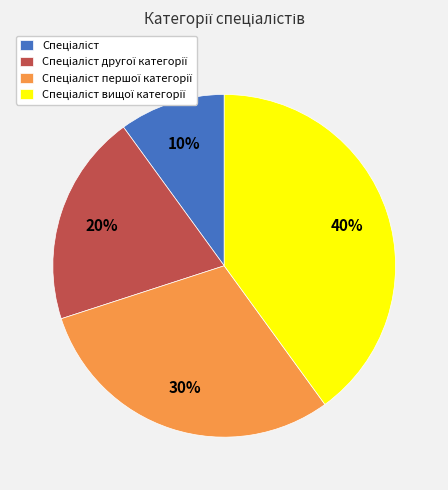

Is there a majority slice in this chart?

No